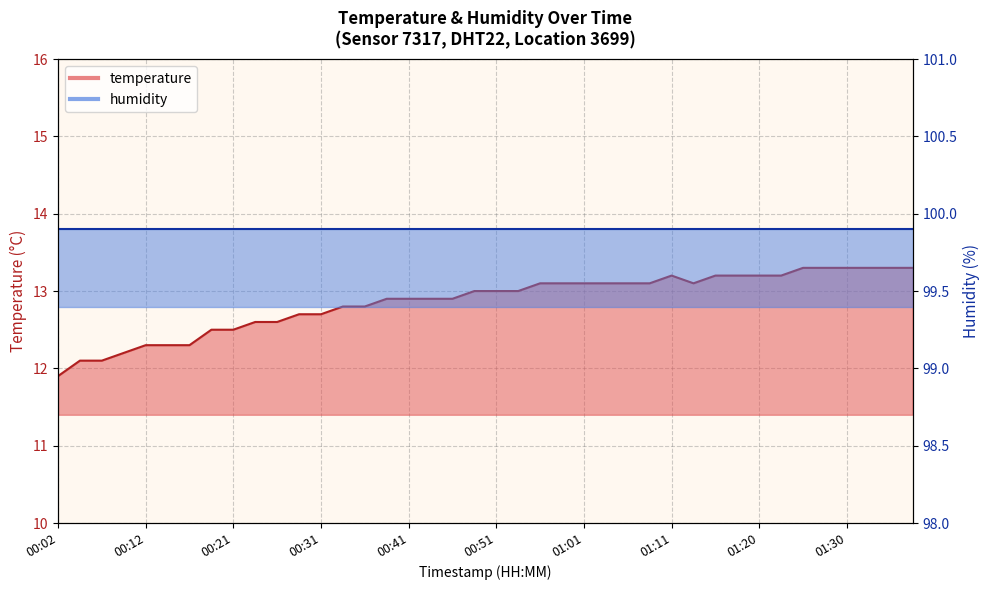

Reading right to left, transcribe all the data shown in this chart.

13.3	13.3	13.3	13.3	13.3	13.3	13.2	13.2	13.2	13.2	13.1	13.2	13.1	13.1	13.1	13.1	13.1	13.1	13.0	13.0	13.0	12.9	12.9	12.9	12.9	12.8	12.8	12.7	12.7	12.6	12.6	12.5	12.5	12.3	12.3	12.3	12.2	12.1	12.1	11.9